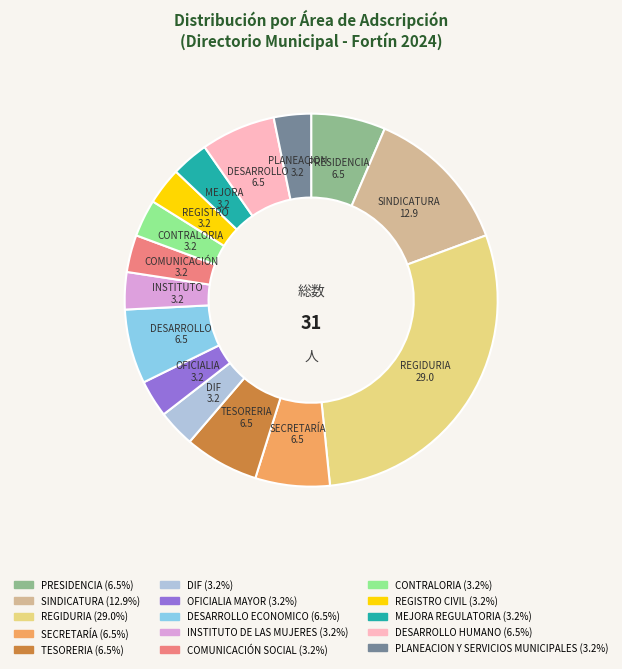

Is there a majority slice in this chart?

No